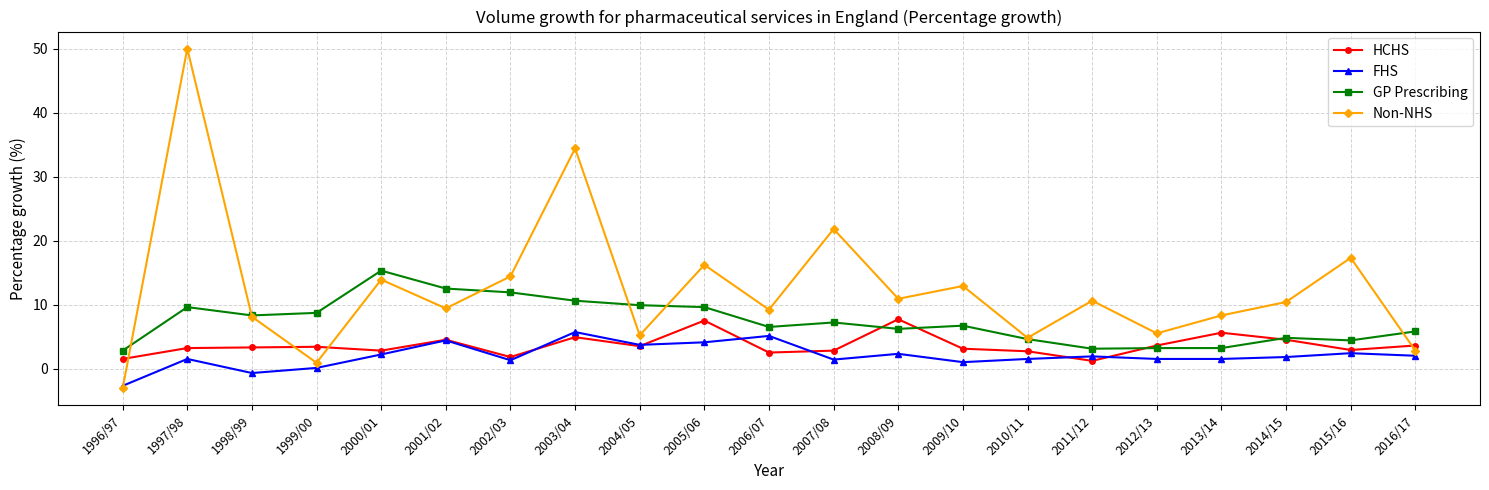

Where is the first local minimum for Non-NHS?

1999/00